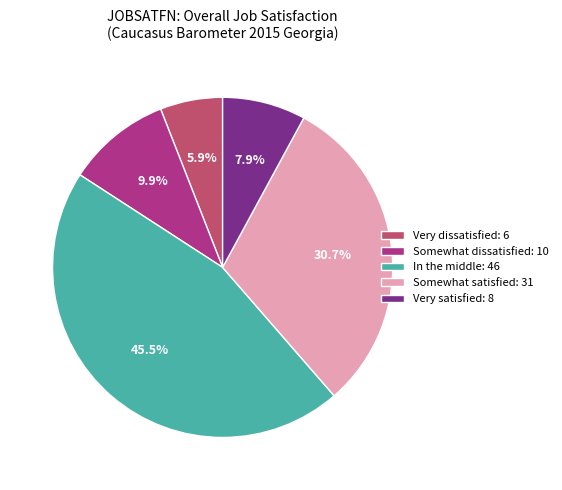

Does Very dissatisfied account for over 50% of the chart?

No